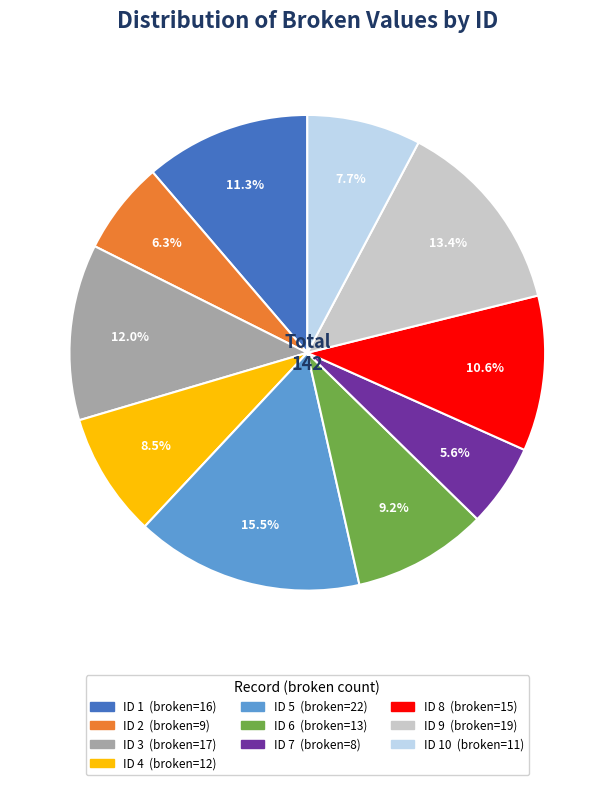

To the nearest percent, what is the difference between the largest and smallest slice percentages?

10%